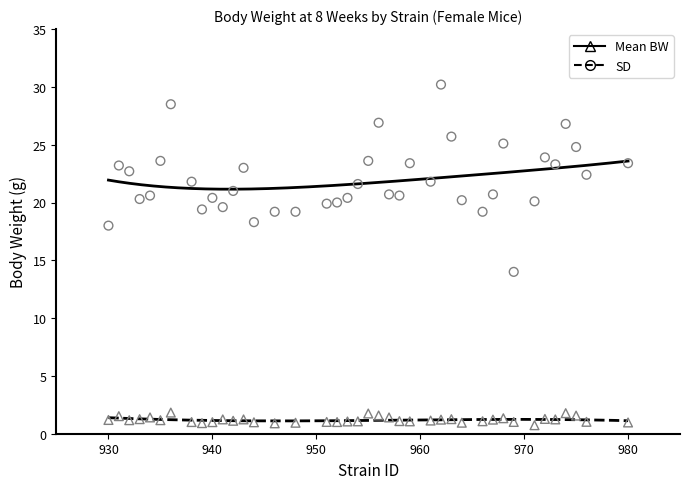

What are all the series names shown in the legend?

mean, sd